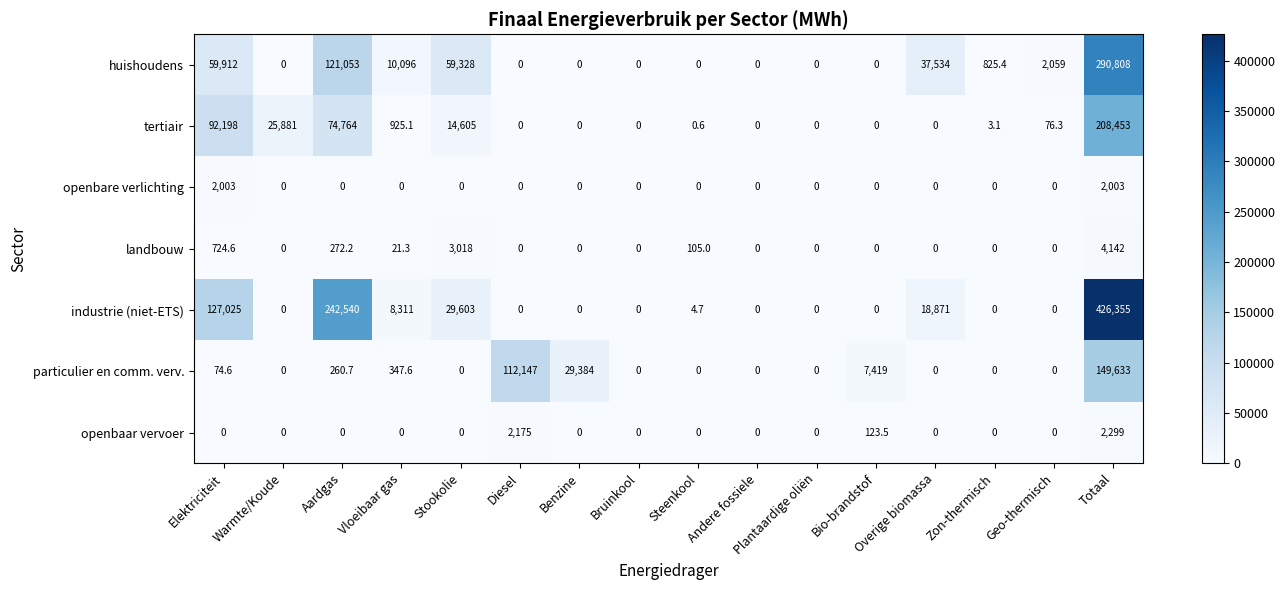

Rank the series by their maximum value, from lowest to highest.

openbare verlichting, openbaar vervoer, landbouw, particulier en comm. verv., tertiair, huishoudens, industrie (niet-ETS)